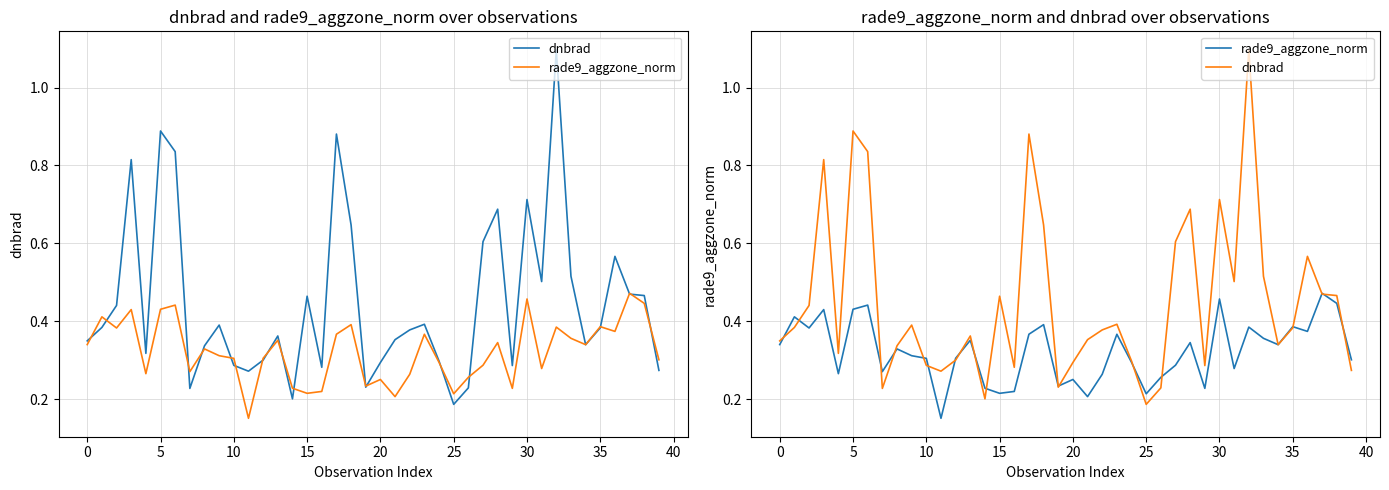

Which series has the largest total across all categories?

dnbrad